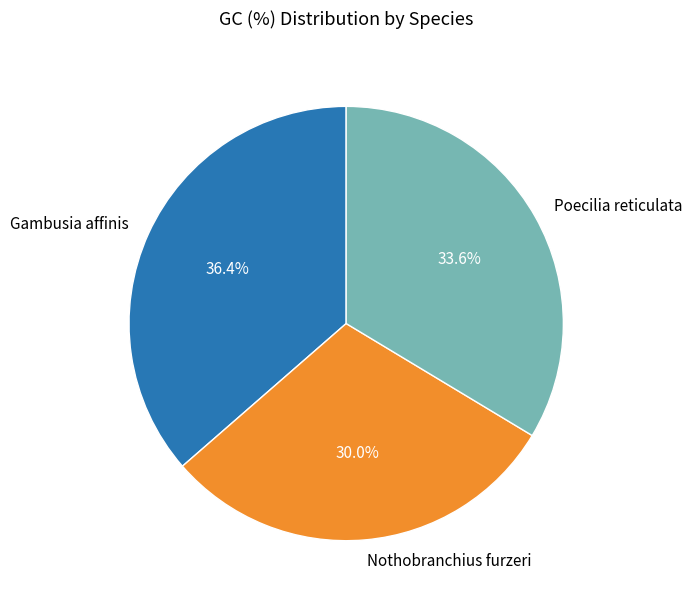

Which slice is the smallest?

Nothobranchius furzeri